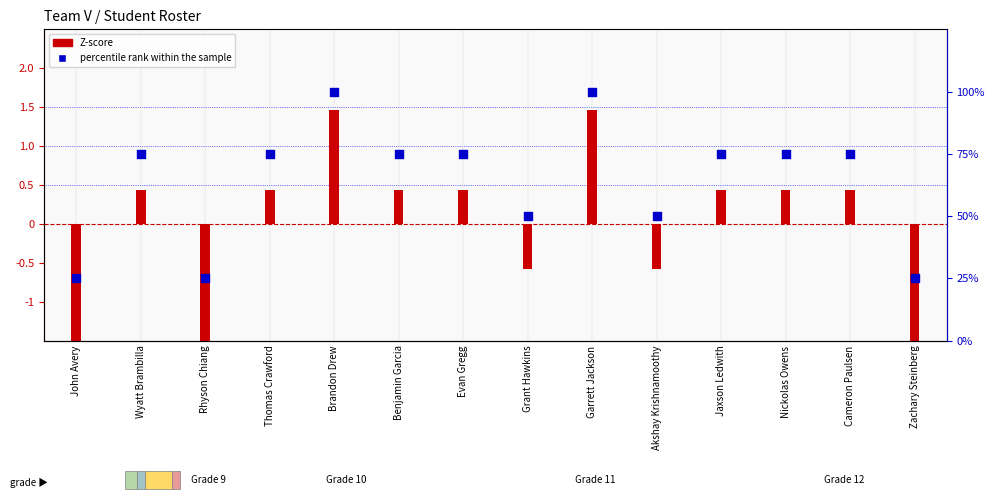

Which series contains the lowest Y value?

Z-score